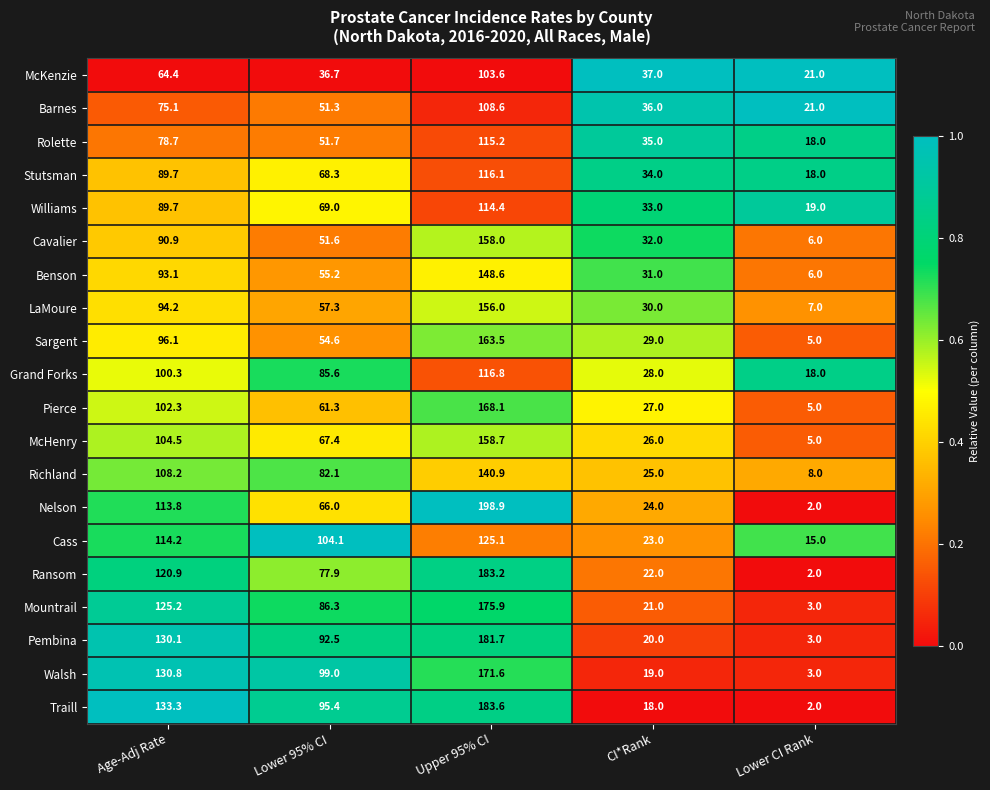

At which label is Pierce closest to 86?

Age-Adj Rate